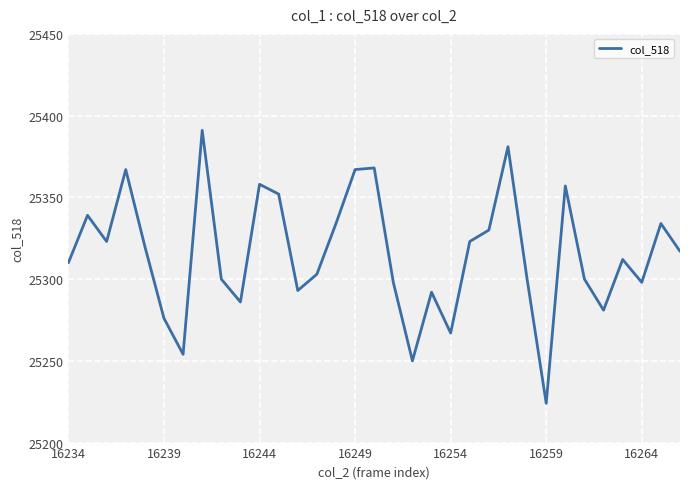

What is the smallest value displayed?

25224